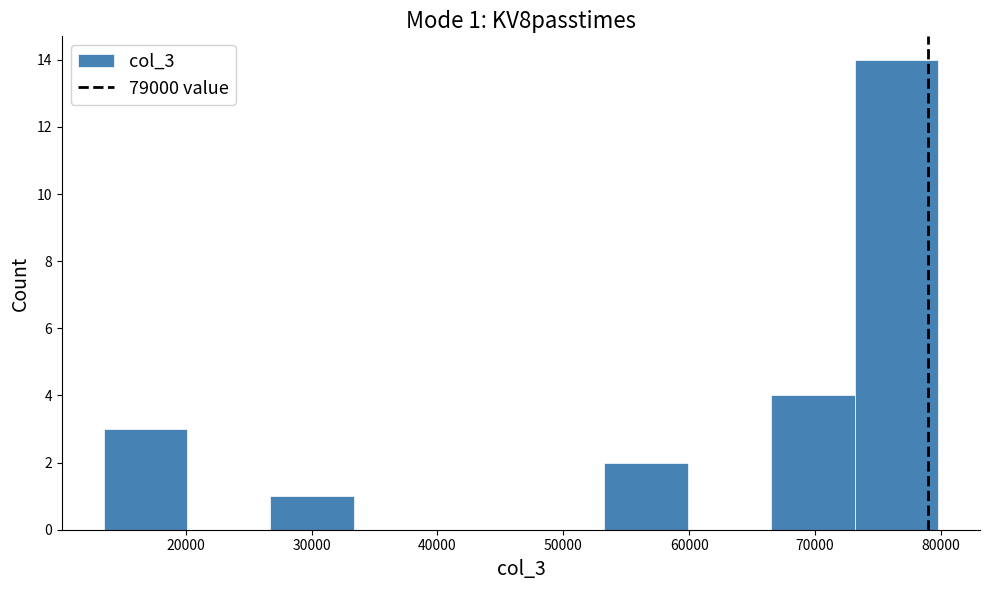

Which range on the x-axis has the tallest bar?

73000 to 80000